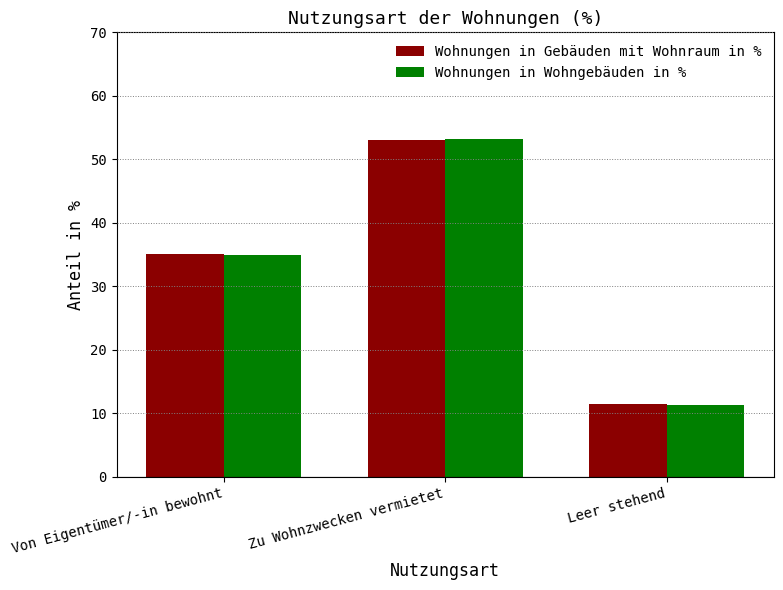

Does the chart contain any negative values?

No